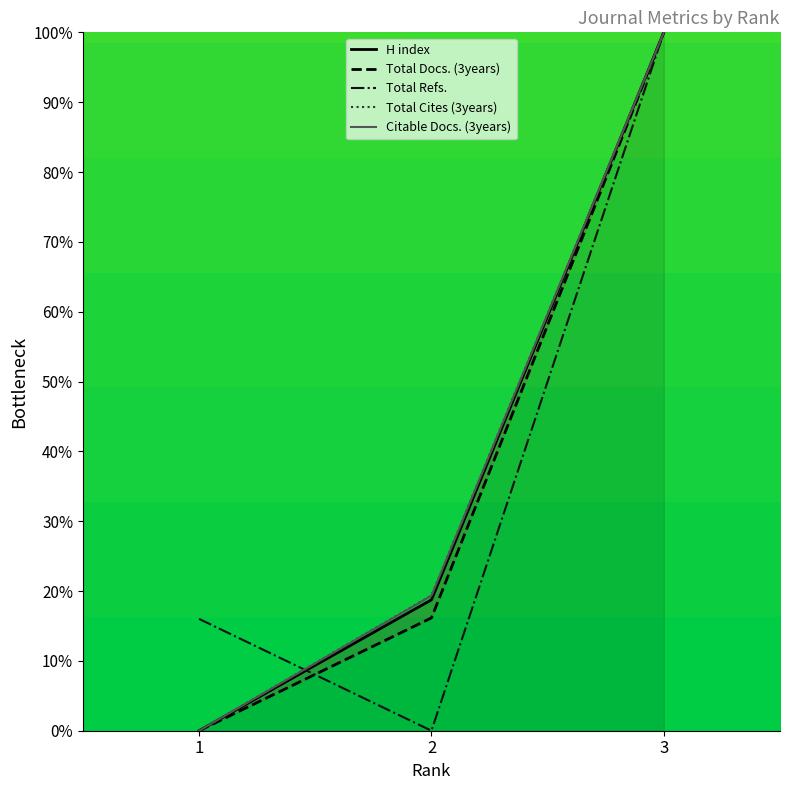

Count the number of data series in this chart.

5